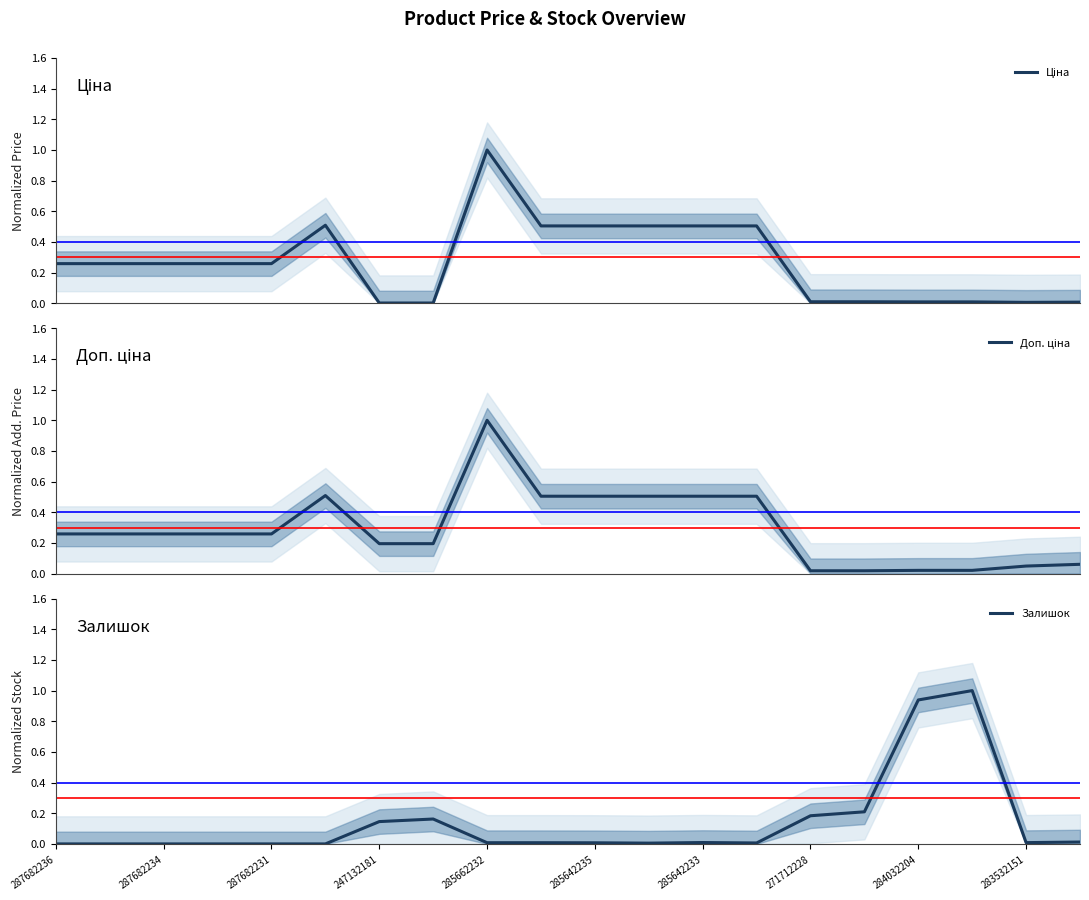

List the series in order of their overall mean, lowest first.

Залишок, Ціна, Доп. ціна